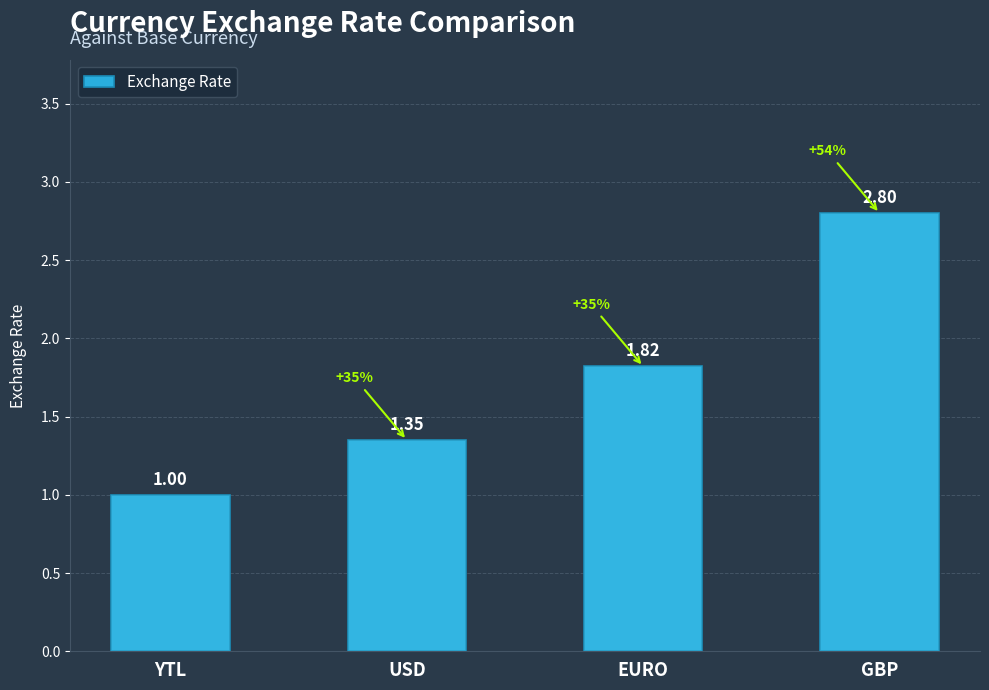

What is the greatest value displayed?

2.8